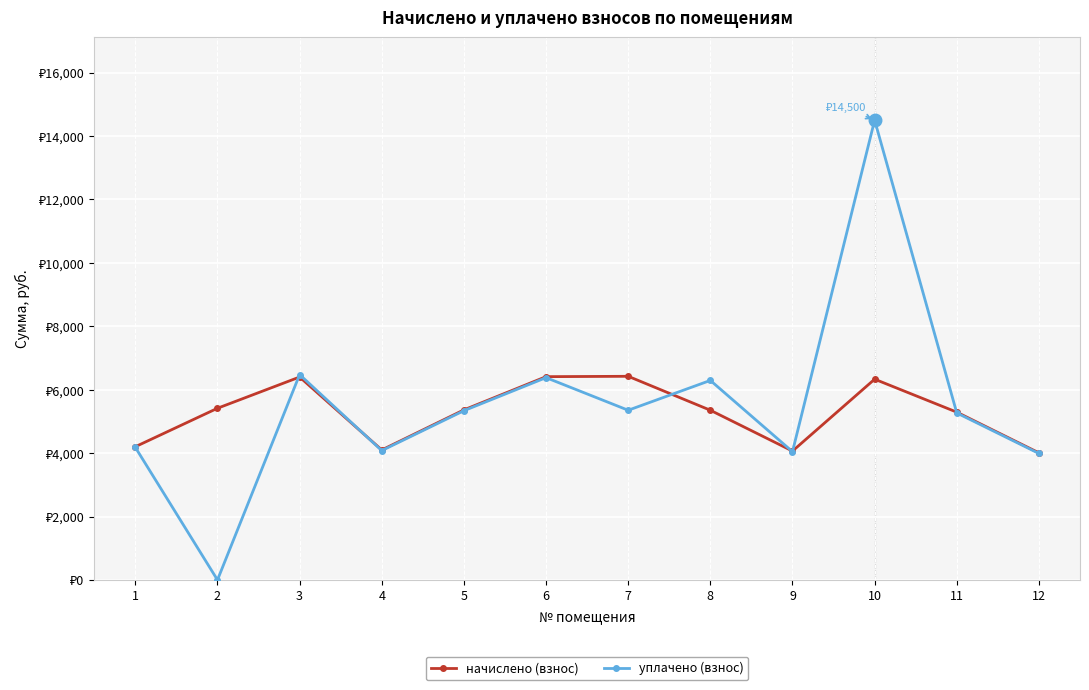

Is this an area chart (filled region under the line)?

No